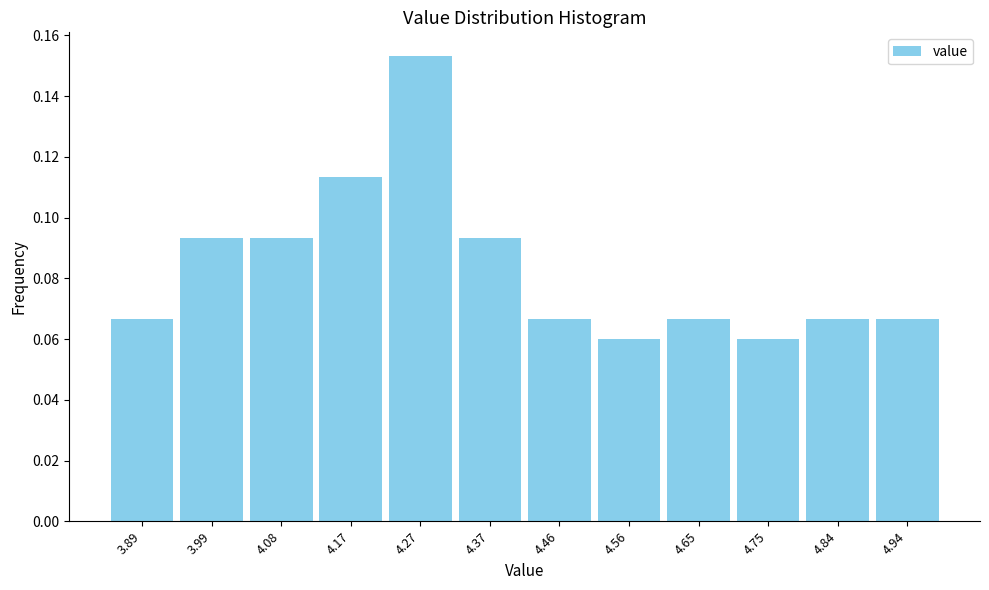

How many values are between 0 and 1?

12